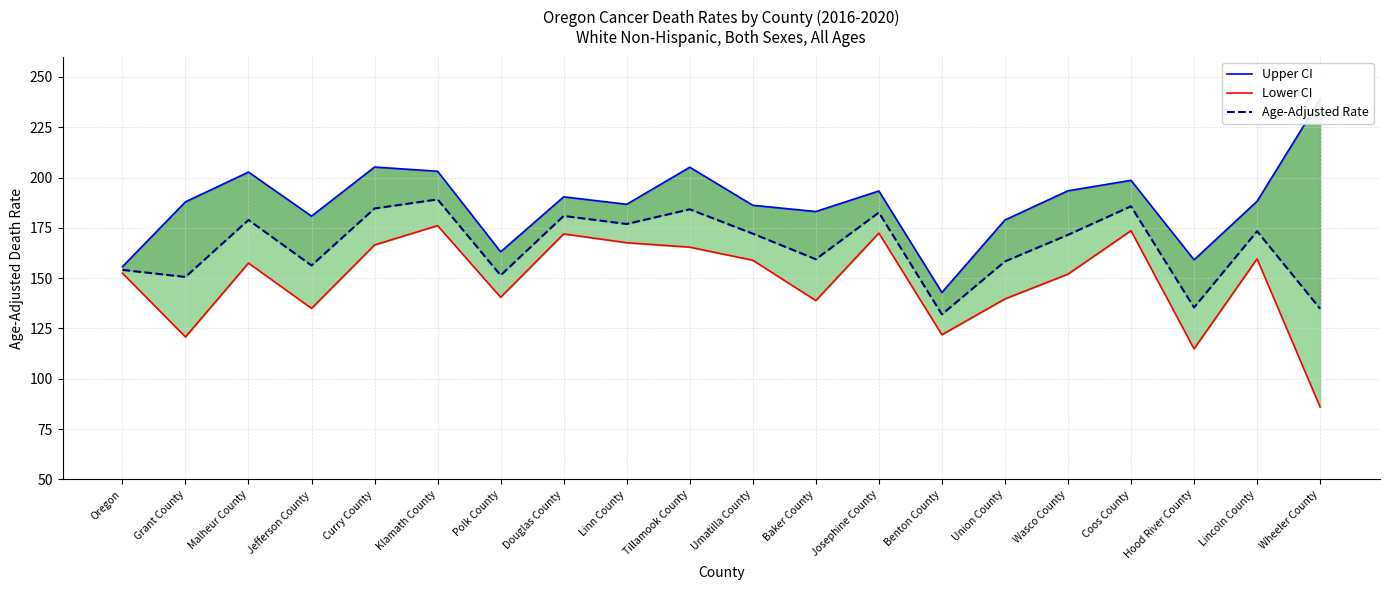

Where is the first local maximum for Lower CI?

Malheur County